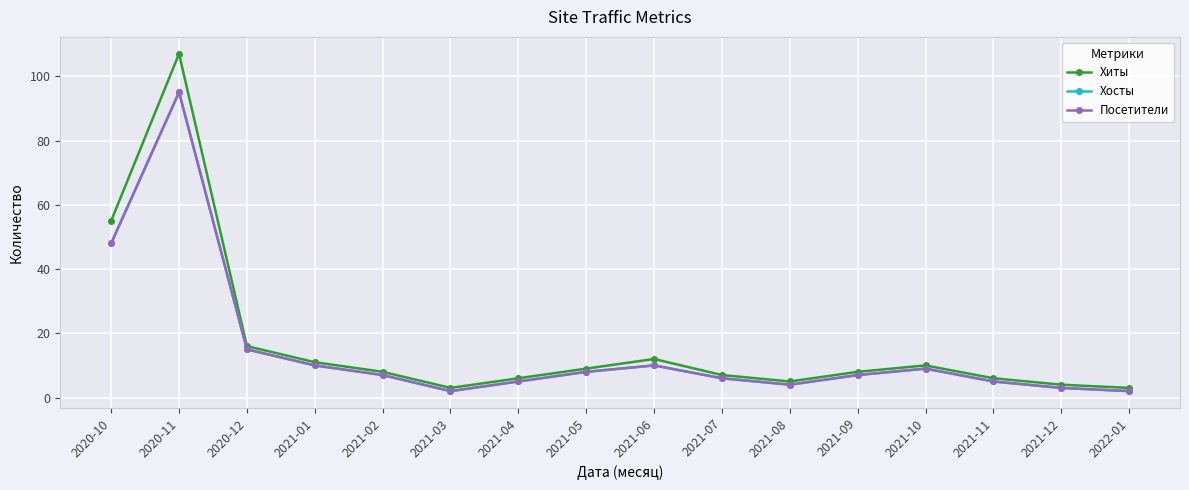

Is this an area chart (filled region under the line)?

No